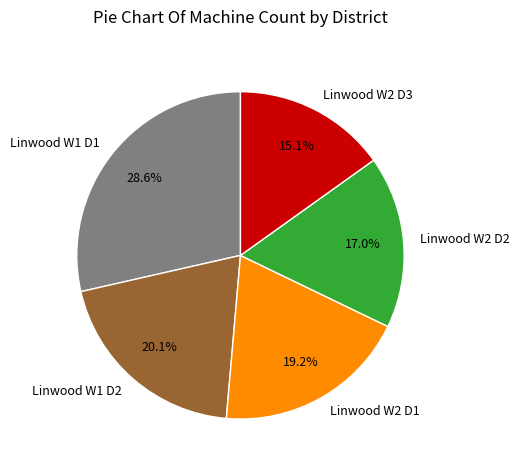

To the nearest percent, what portion does Linwood W2 D2 represent?

17%